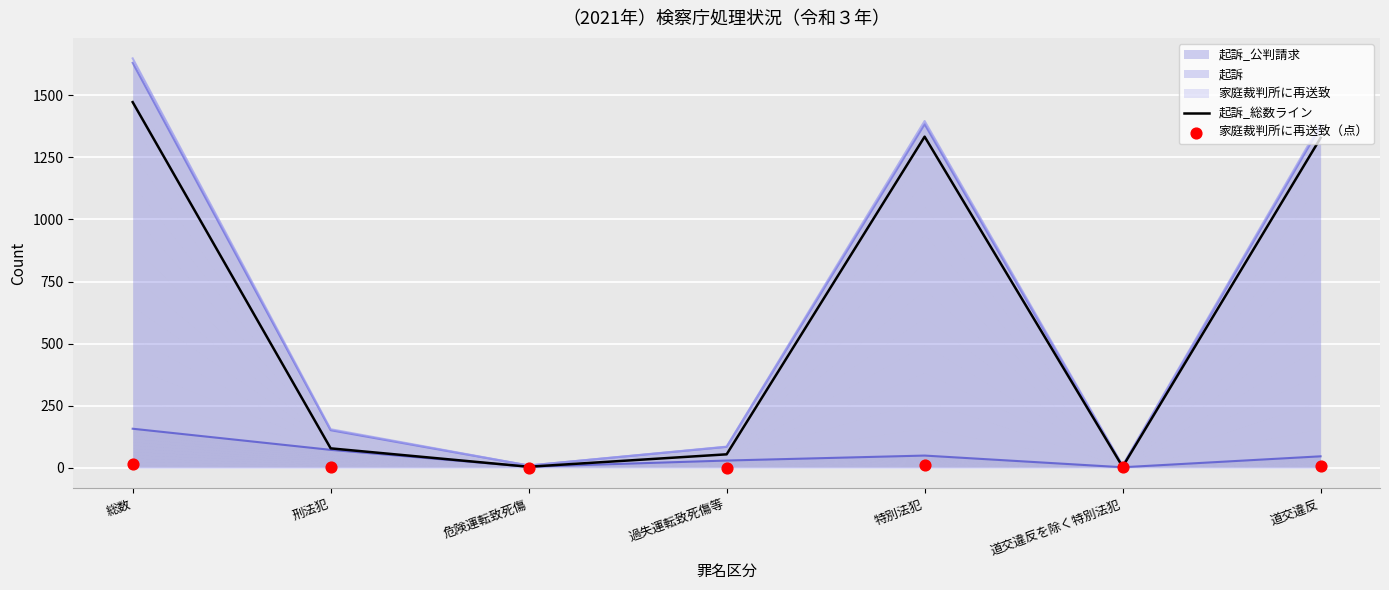

Which series has the largest total across all categories?

起訴_総数ライン